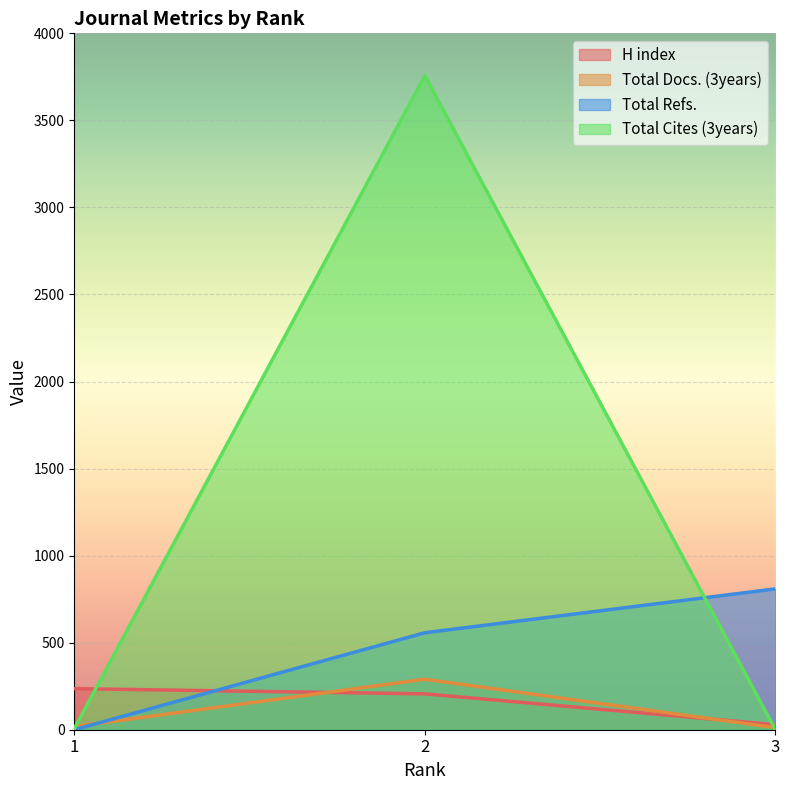

What is the difference between the Total Refs. values at 3 and 1?

809